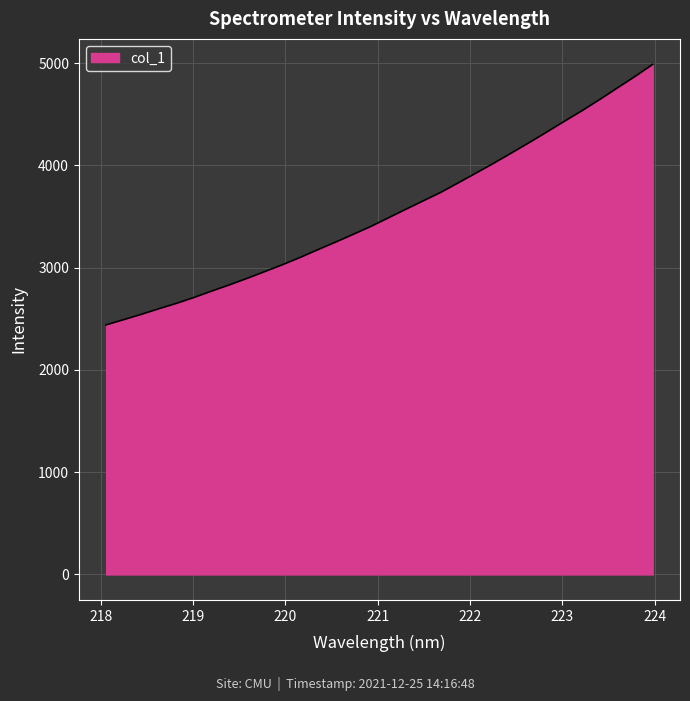

Reading right to left, list all the values displayed in this chart.

4987.4	4869.9	4757.6	4645.1	4536.1	4432.6	4327.2	4224.0	4122.8	4023.4	3927.5	3832.7	3738.6	3655.1	3571.7	3487.1	3402.7	3325.4	3249.3	3175.8	3100.2	3029.2	2962.2	2896.2	2832.6	2772.2	2709.9	2651.8	2598.7	2543.9	2491.8	2440.6